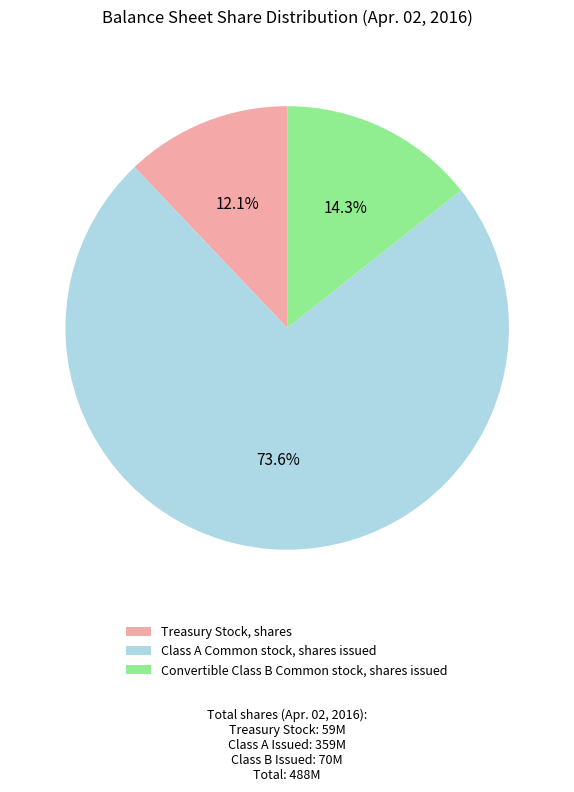

How much of the chart is everything except Treasury Stock, shares?

87.9%